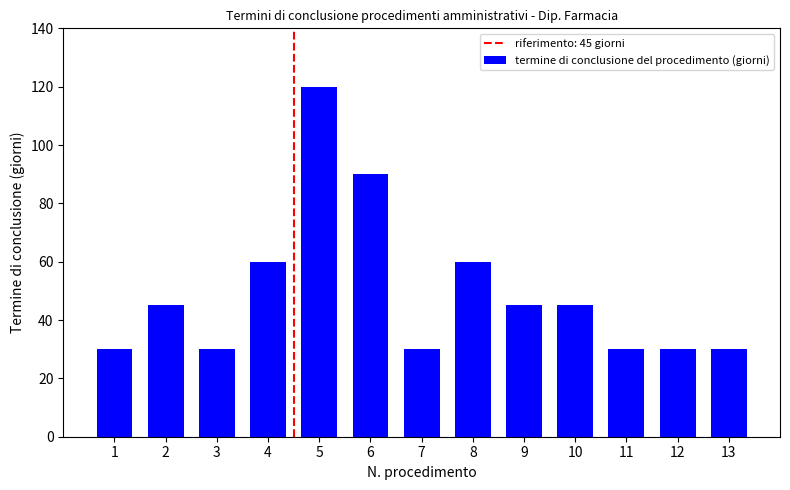

What is the smallest value displayed?

30